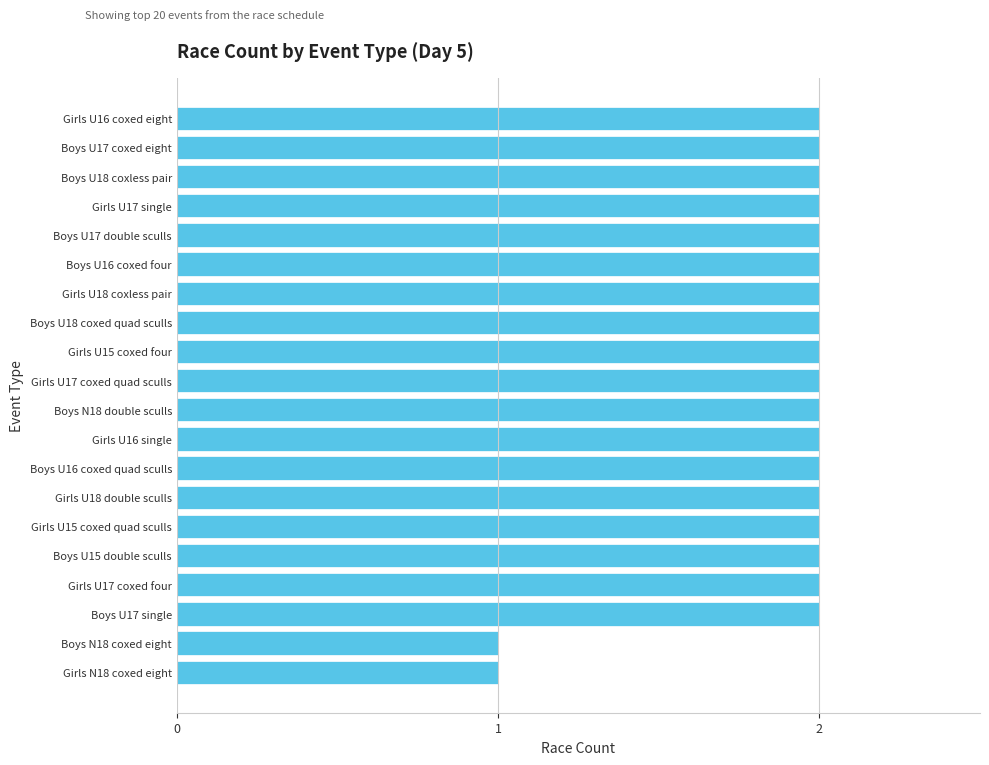

Which has a higher value, Girls N18 coxed eight or Boys U16 coxed quad sculls?

Boys U16 coxed quad sculls